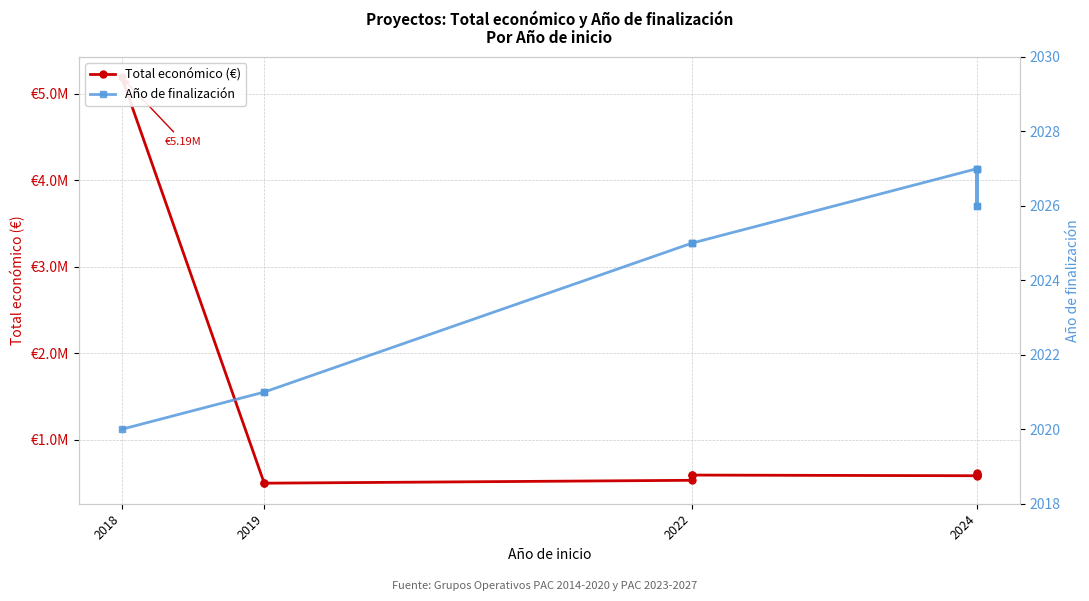

True or false: Año de finalización has more than 2 points higher than both neighbors.

False